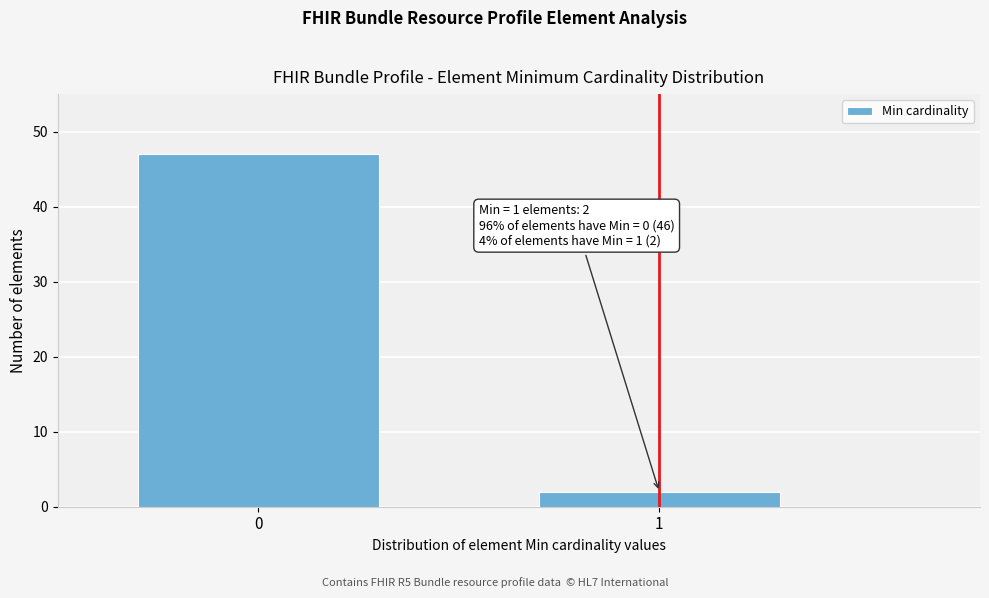

Reading left to right, what are all the values shown in this chart?

47	2